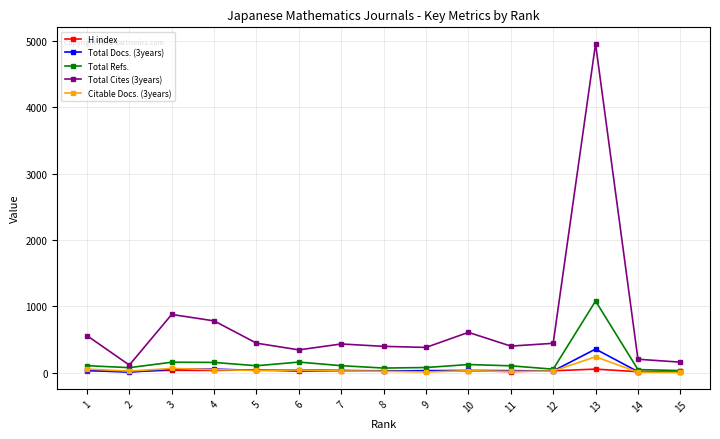

Which series has the largest total across all categories?

Total Cites (3years)